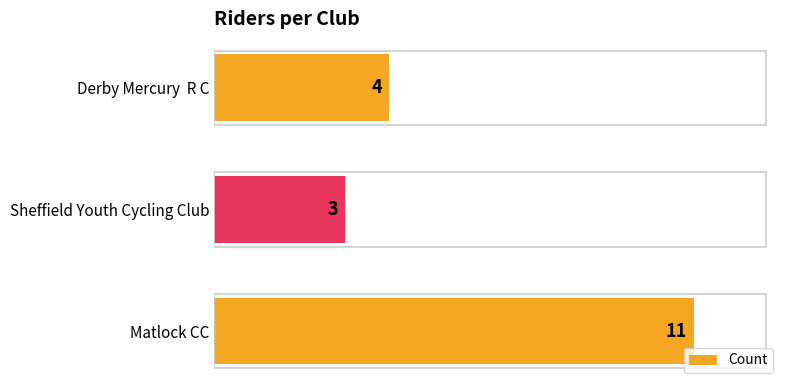

Reading bottom to top, list all the values displayed in this chart.

Matlock CC=11	Sheffield Youth Cycling Club=3	Derby Mercury  R C=4